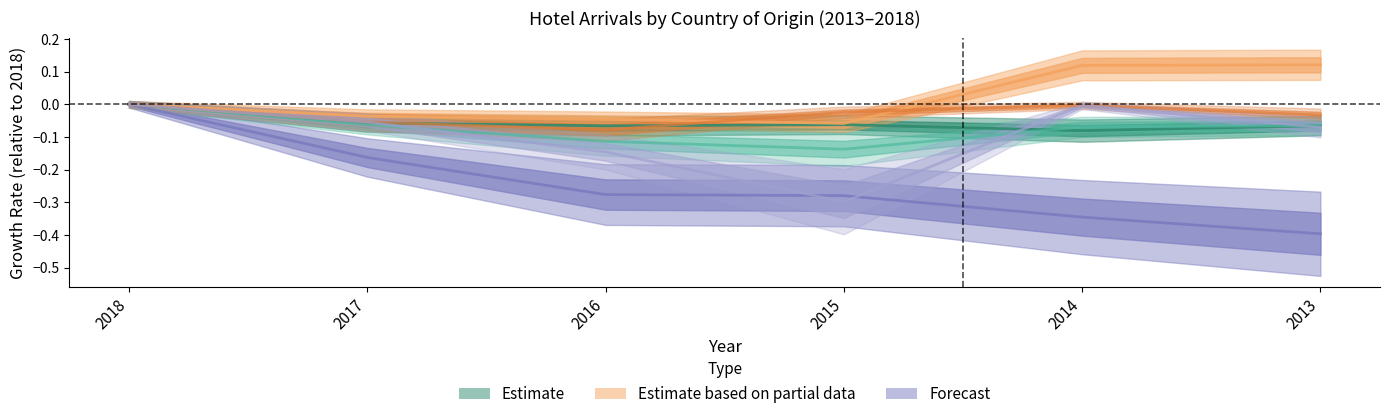

Rank the series at 2018 from lowest to highest value.

Suisse, Allemagne, États-Unis, France, Royaume-Uni, Pays-Bas